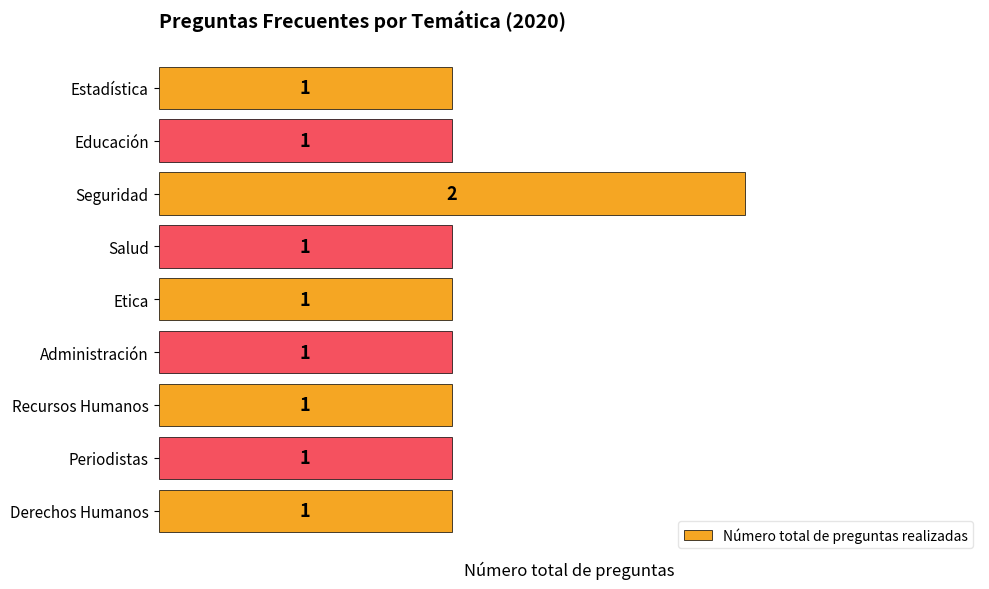

Reading bottom to top, list all the values displayed in this chart.

1	1	1	1	1	1	2	1	1